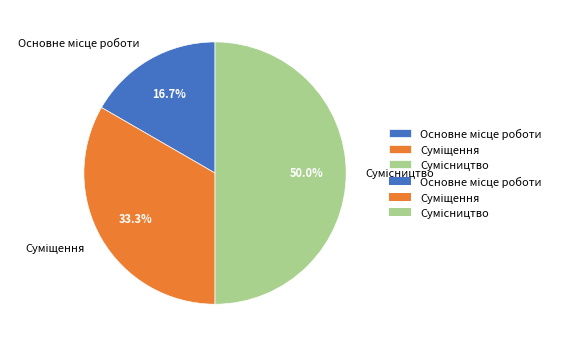

Count the number of slices in the pie.

3